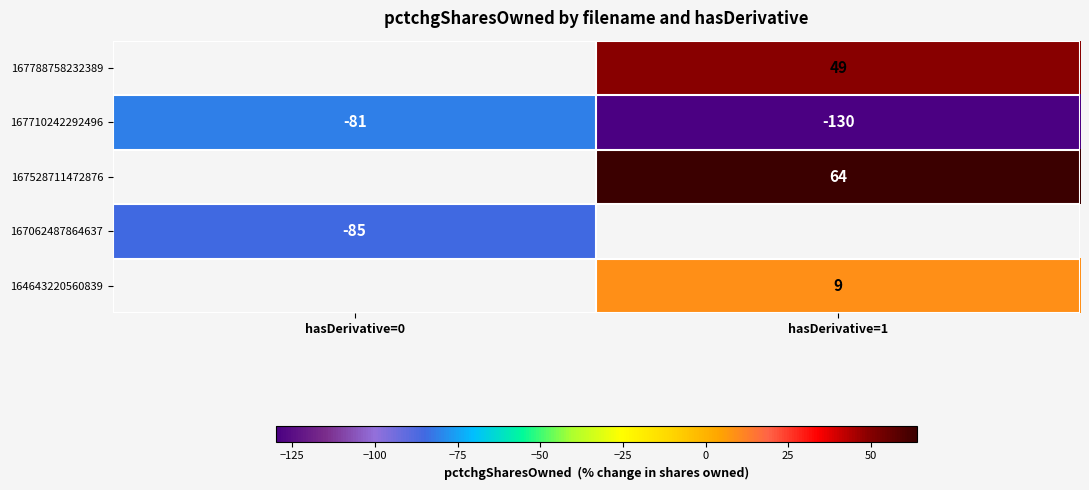

At which label is 167710242292496 closest to -105?

hasDerivative=0